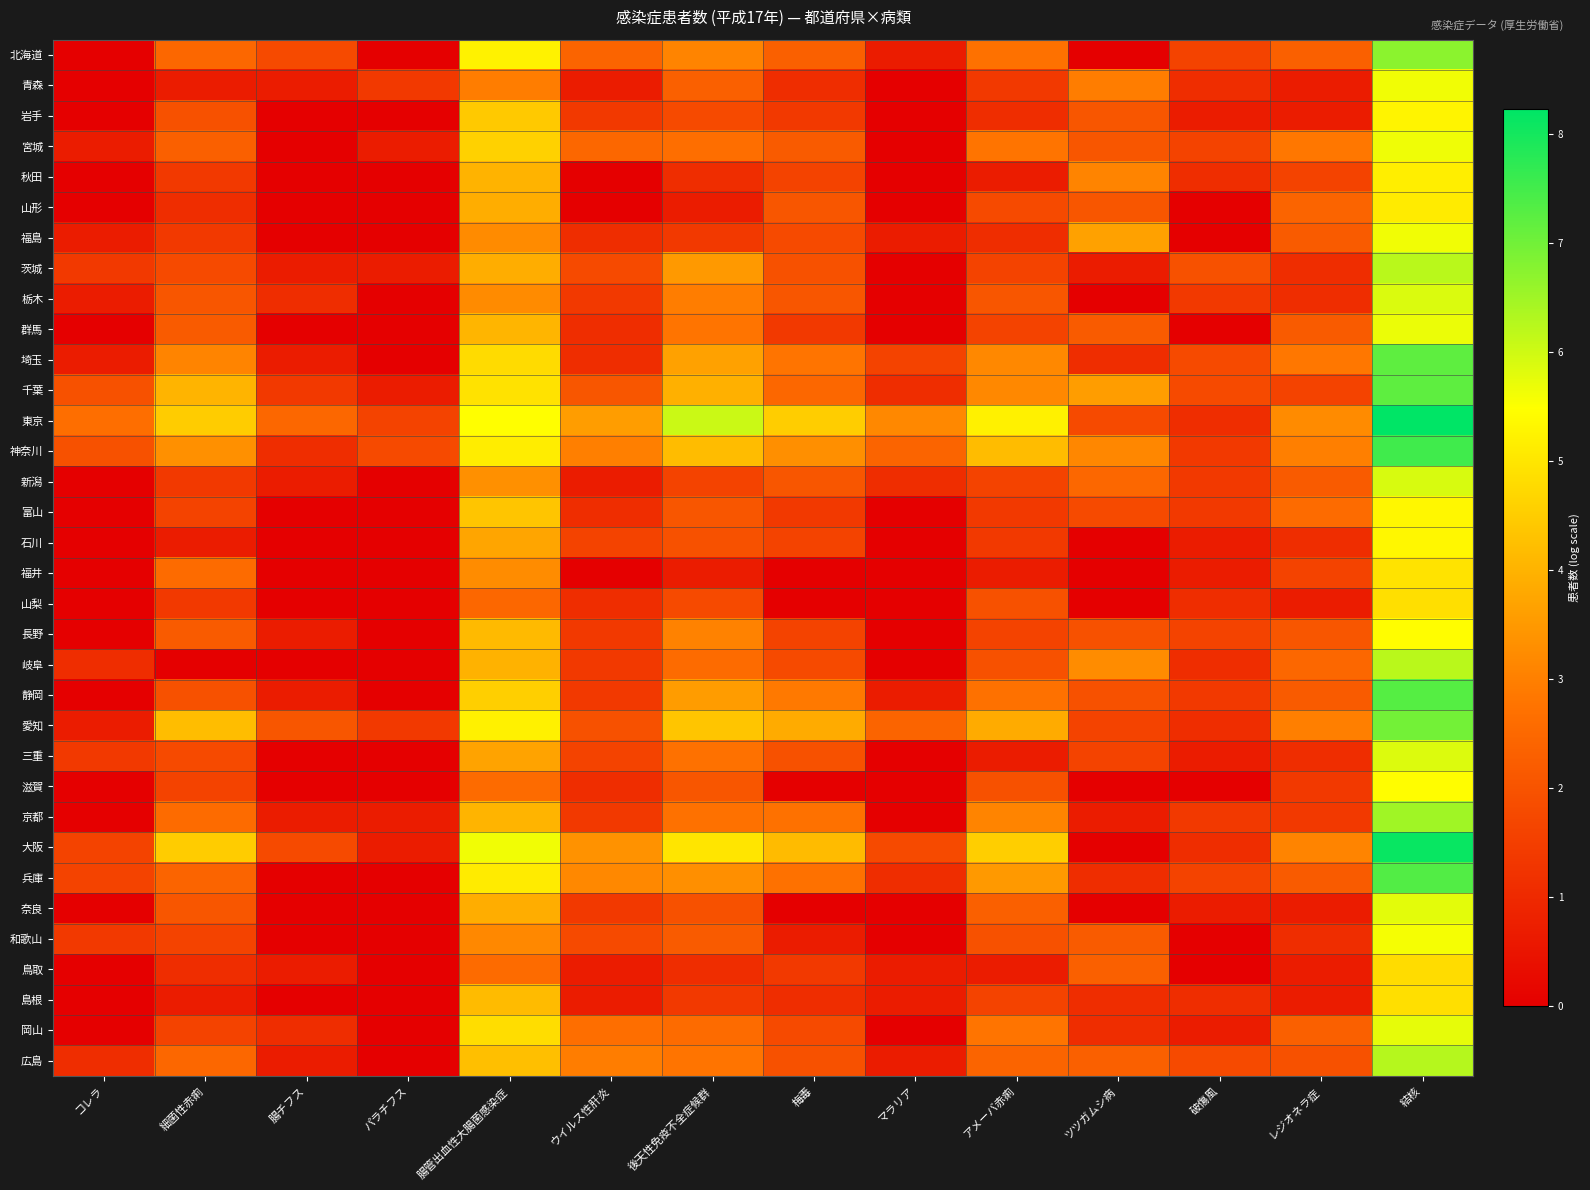

Which label corresponds to the smallest value in the chart?

コレラ